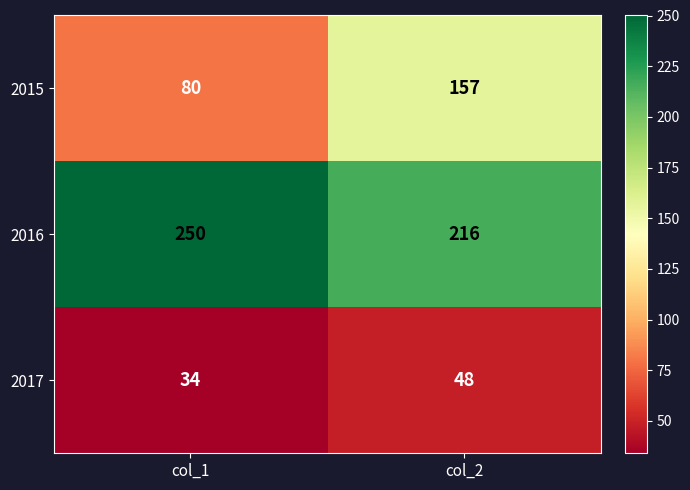

Rank the series at col_2 from lowest to highest value.

2017, 2015, 2016